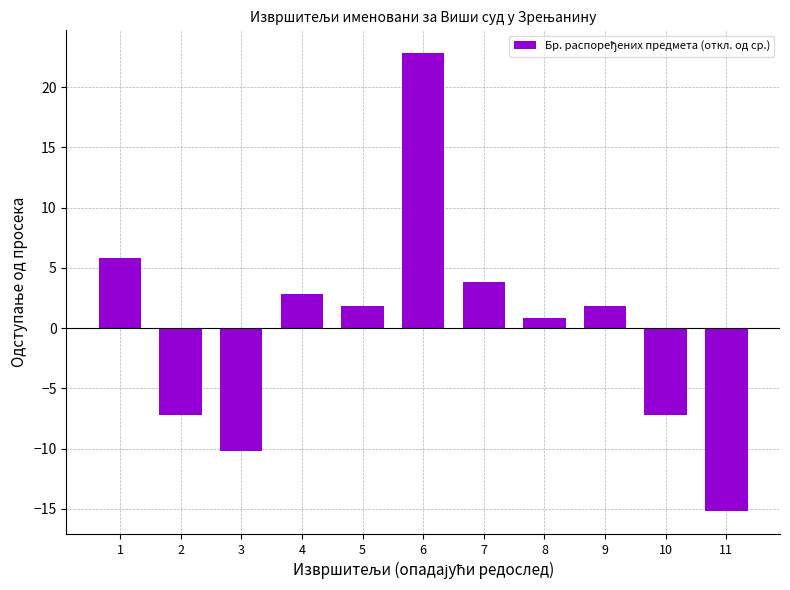

How many distinct data groups are displayed?

1